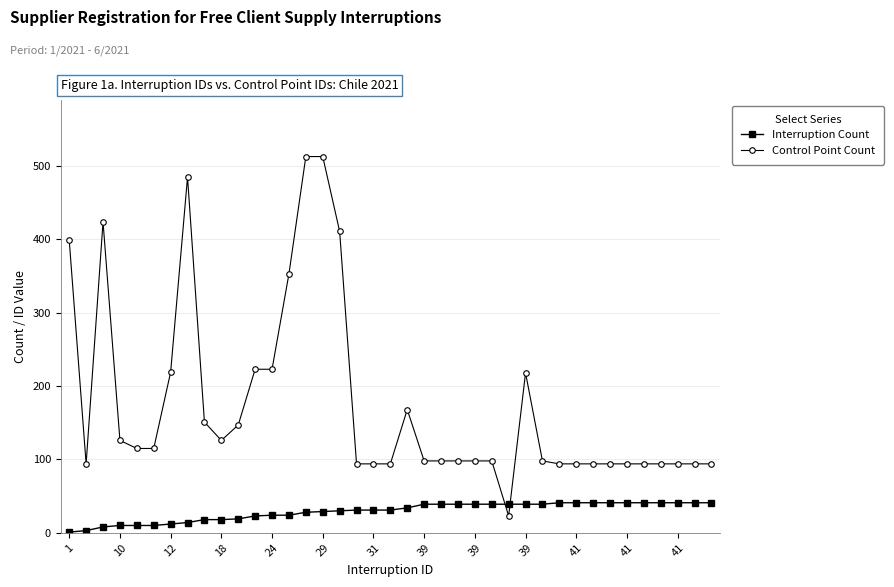

What is the difference between the maximum and minimum values in the Control Point Count series?

490